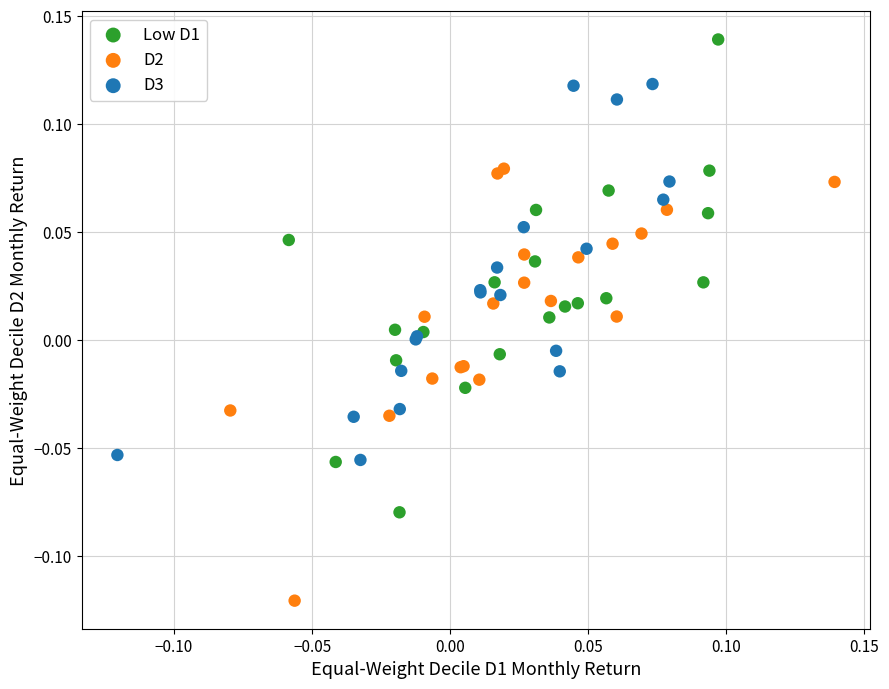

Which series reaches the maximum Y coordinate?

Low D1